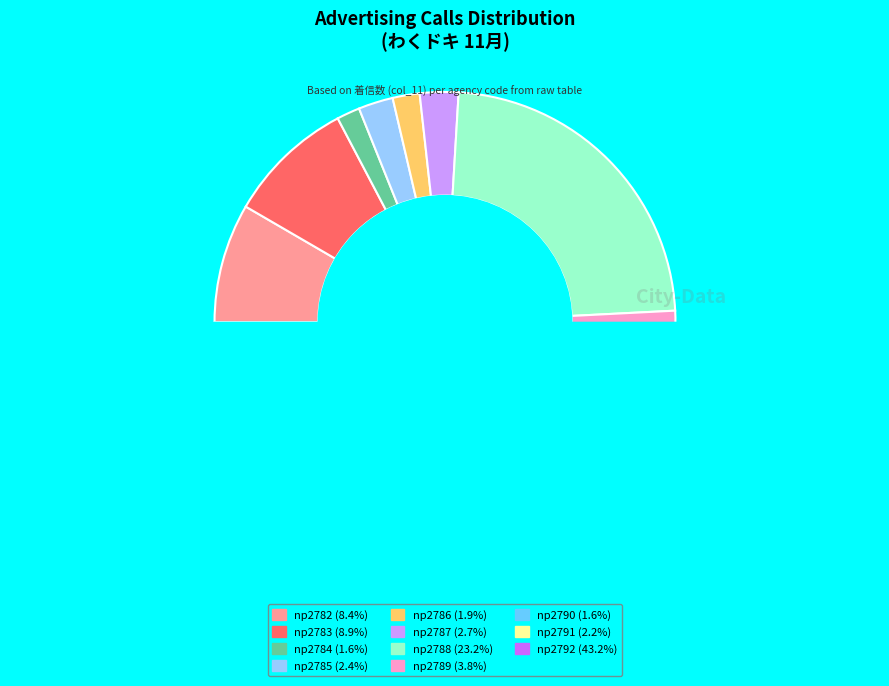

To the nearest percent, what percentage of the pie is np2785?

2%